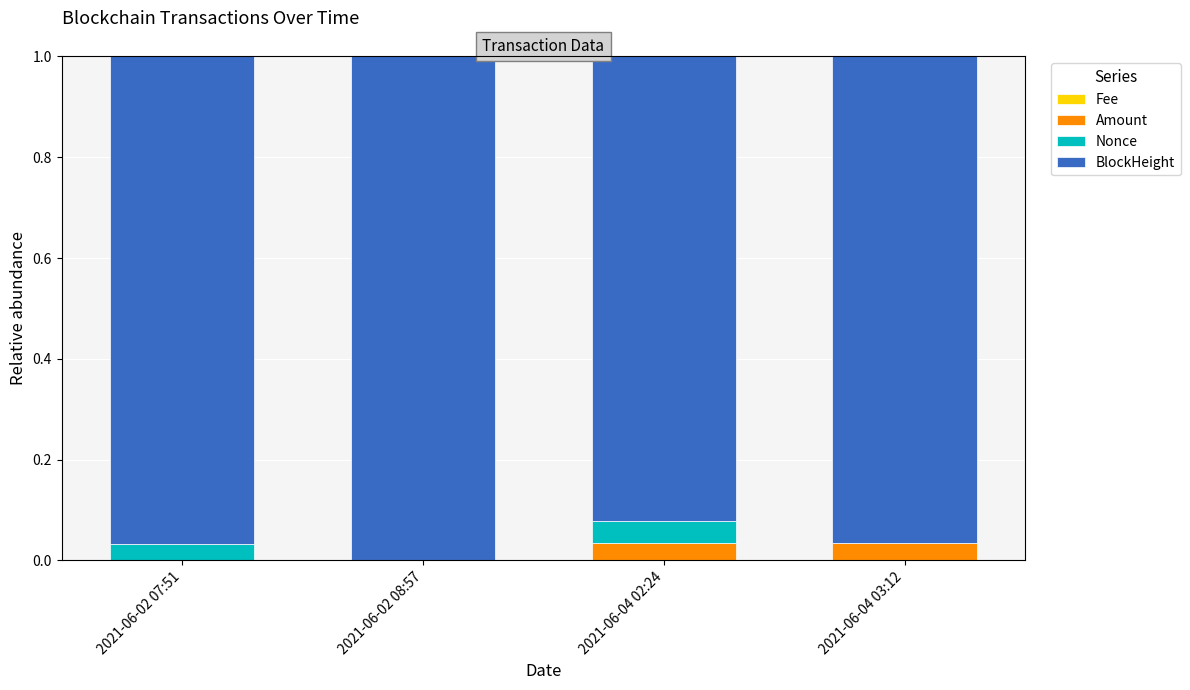

Reading left to right, what are all the values shown in this chart?

Fee: 2021-06-02 07:51=0.0	2021-06-02 08:57=0.0	2021-06-04 02:24=0.0	2021-06-04 03:12=0.0
Amount: 2021-06-02 07:51=0.0	2021-06-02 08:57=0.0	2021-06-04 02:24=0.0	2021-06-04 03:12=0.0
Nonce: 2021-06-02 07:51=0.0	2021-06-02 08:57=0.0	2021-06-04 02:24=0.0	2021-06-04 03:12=0.0
BlockHeight: 2021-06-02 07:51=1.0	2021-06-02 08:57=1.0	2021-06-04 02:24=0.9	2021-06-04 03:12=1.0